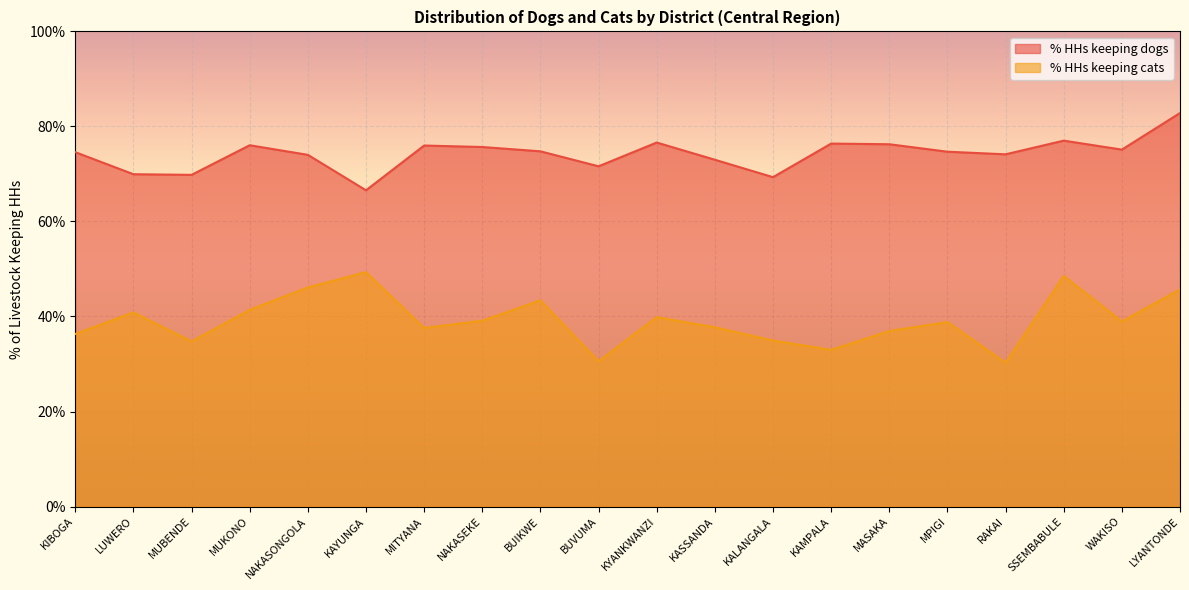

What is the sum of all % HHs keeping dogs values?

1484.3